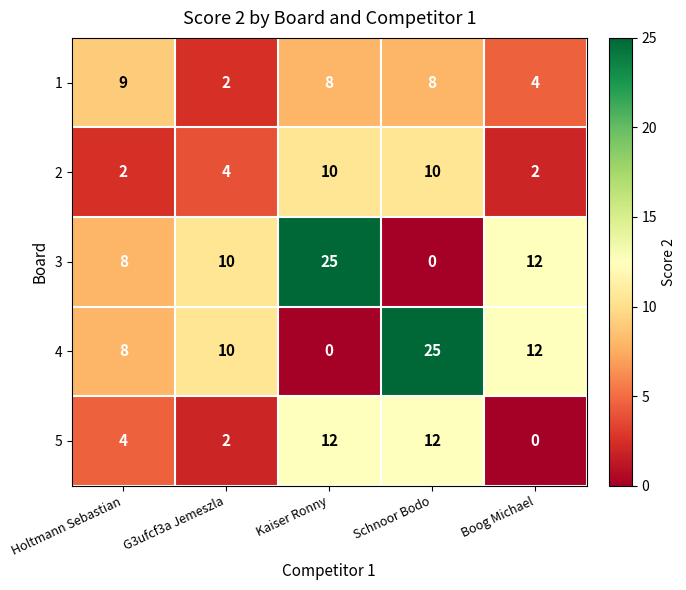

What is the difference between the highest and lowest values at Kaiser Ronny?

25